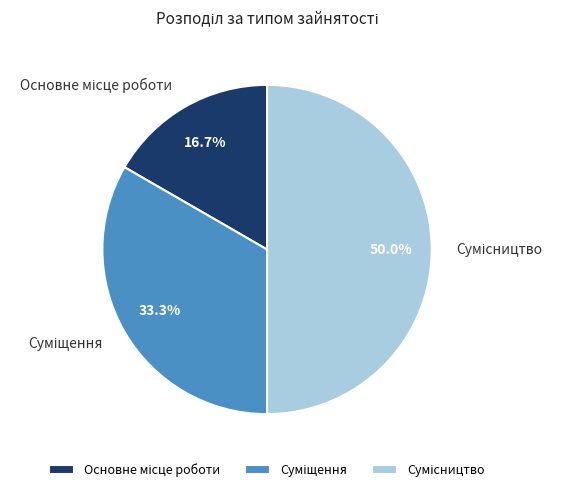

How many segments does this pie chart have?

3